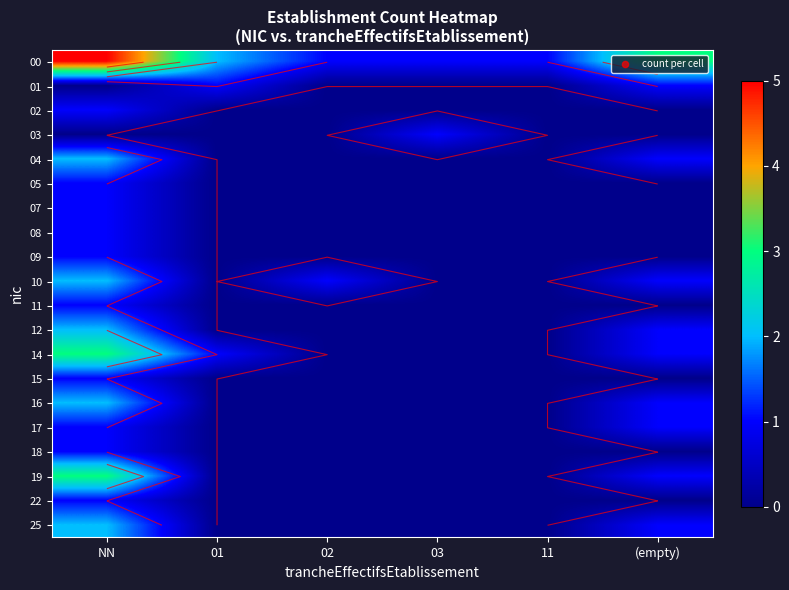

The 12 series shows 1 at 01. True or false?

False